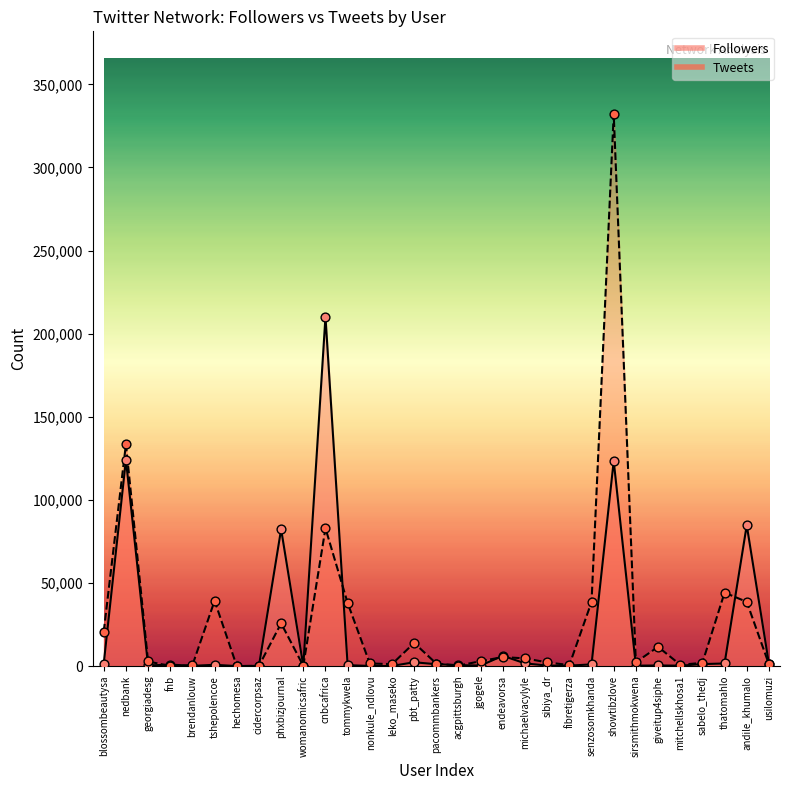

At how many categories does at least one series exceed 281334?

1